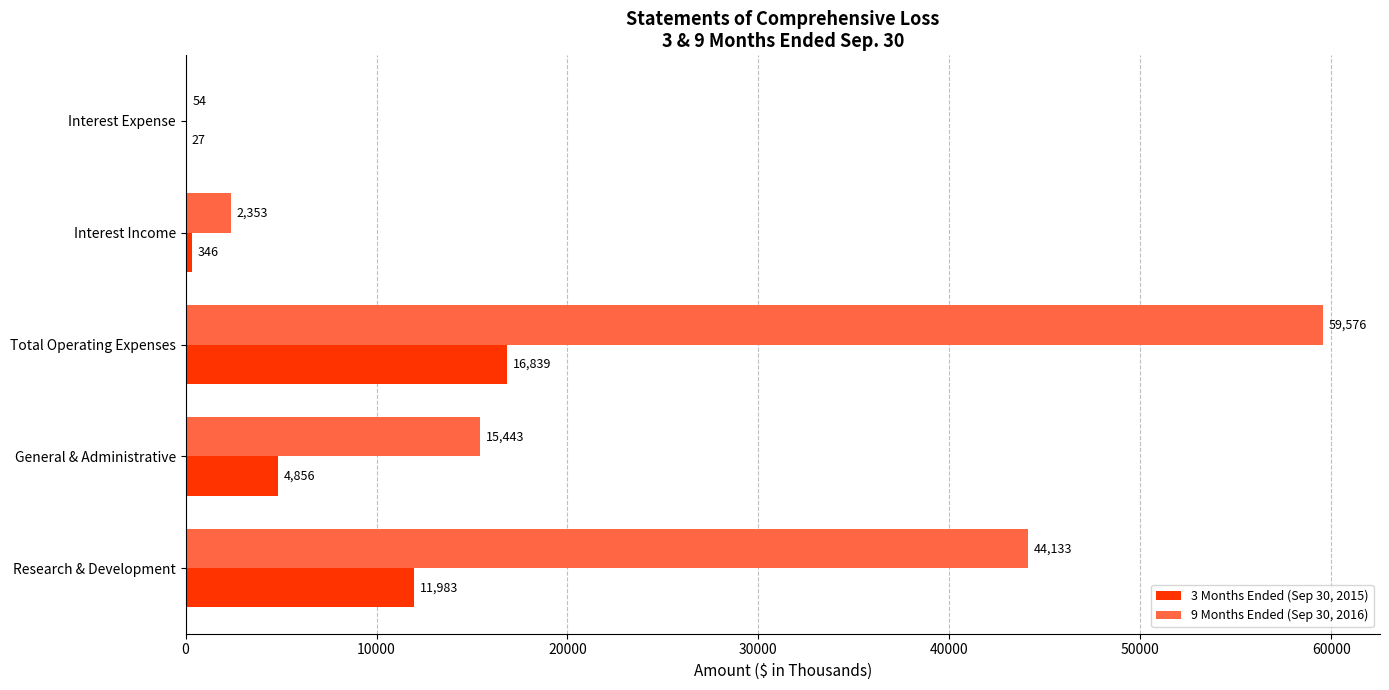

What is the sum of all 9 Months Ended (Sep 30, 2016) values?

121559